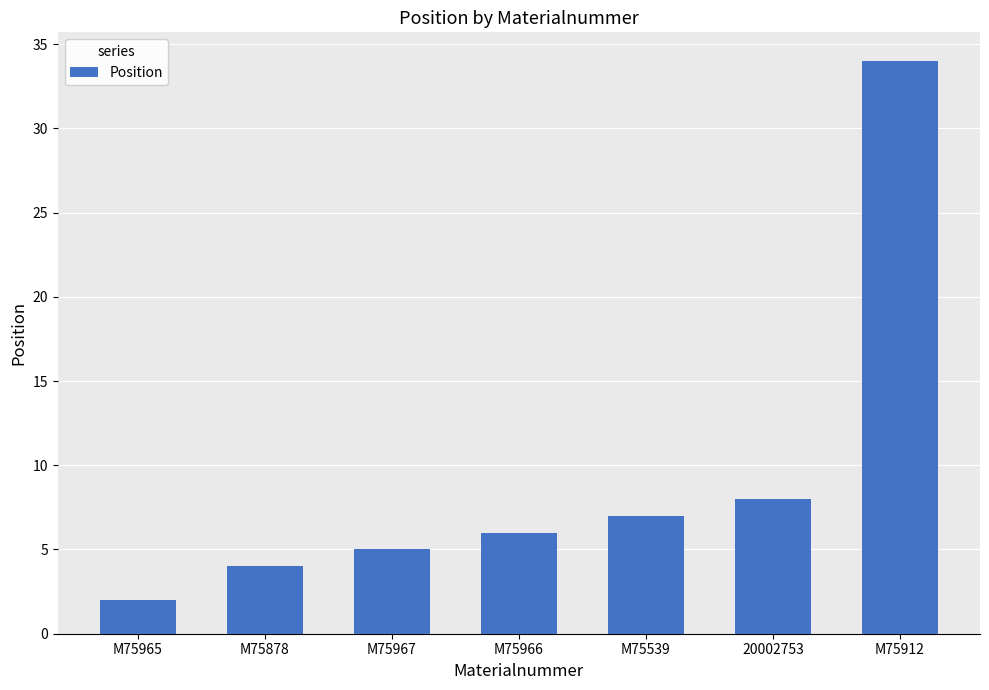

What is the change in value from M75965 to M75539?

+5